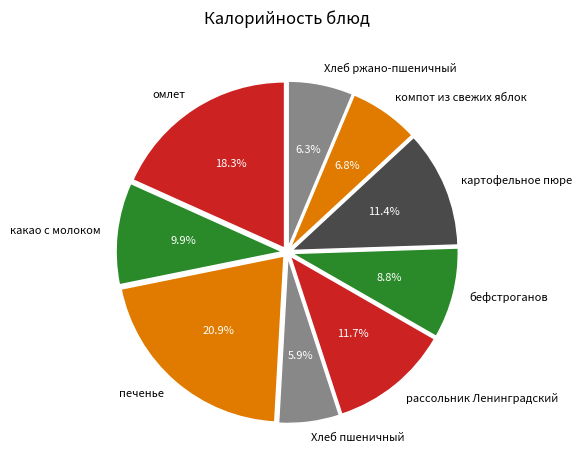

What is the largest slice in the pie chart?

печенье